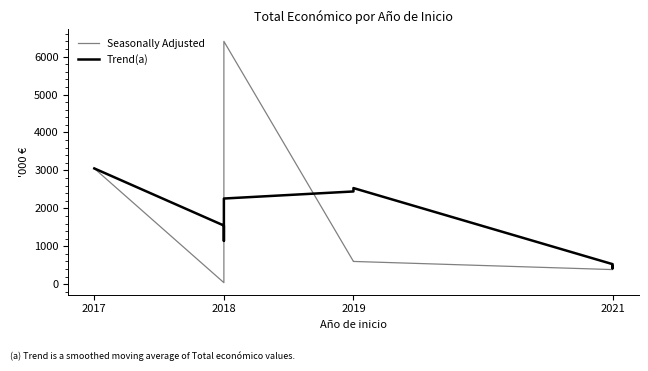

What is the minimum value for Trend(a)?

420800.0